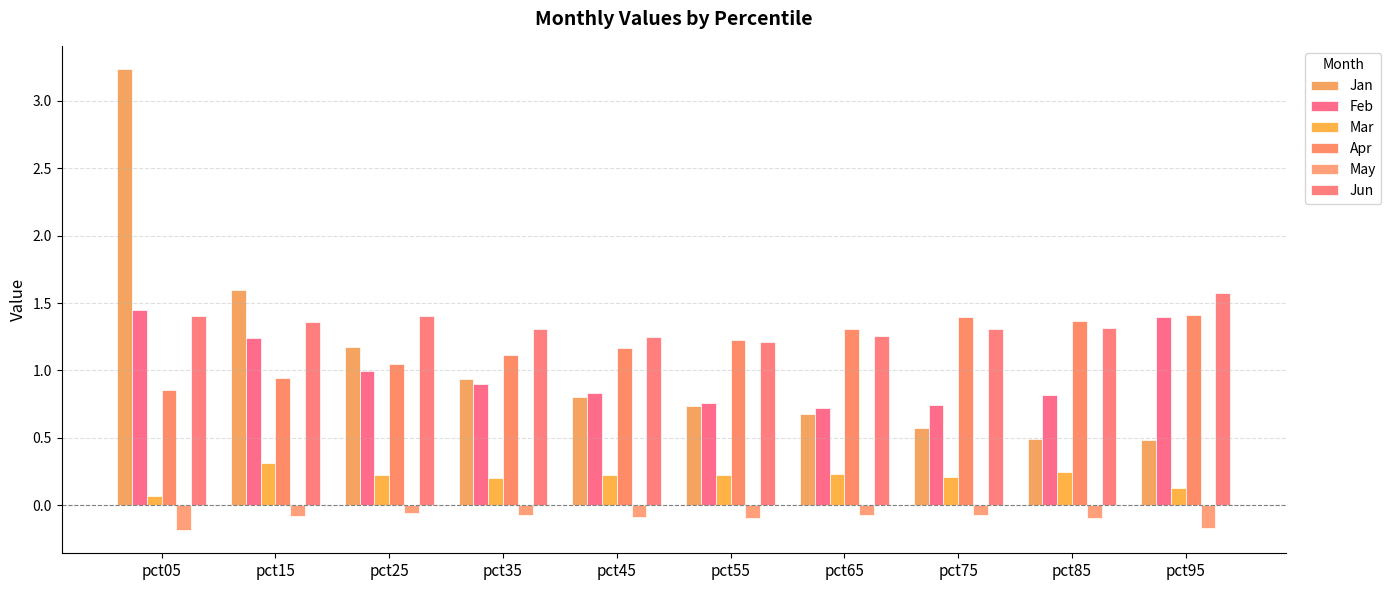

What is the difference between the Apr values at pct15 and pct55?

0.3